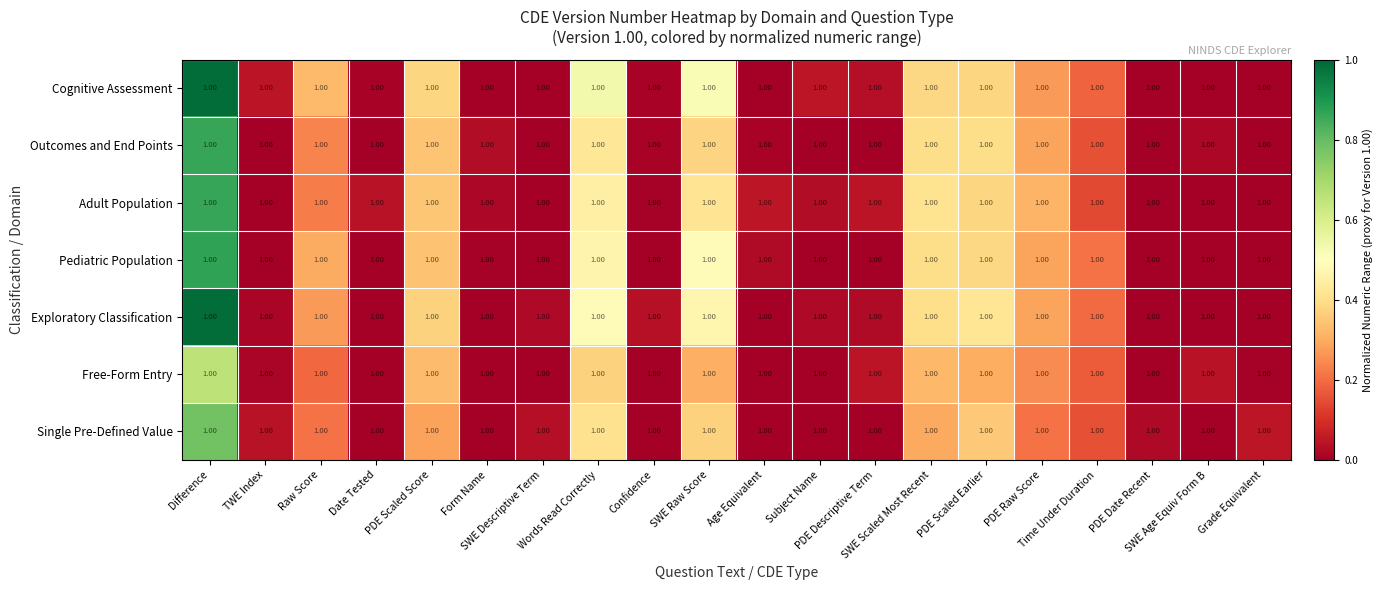

What is the difference between the Cognitive Assessment values at SWE Raw Score and Subject Name?

0.5